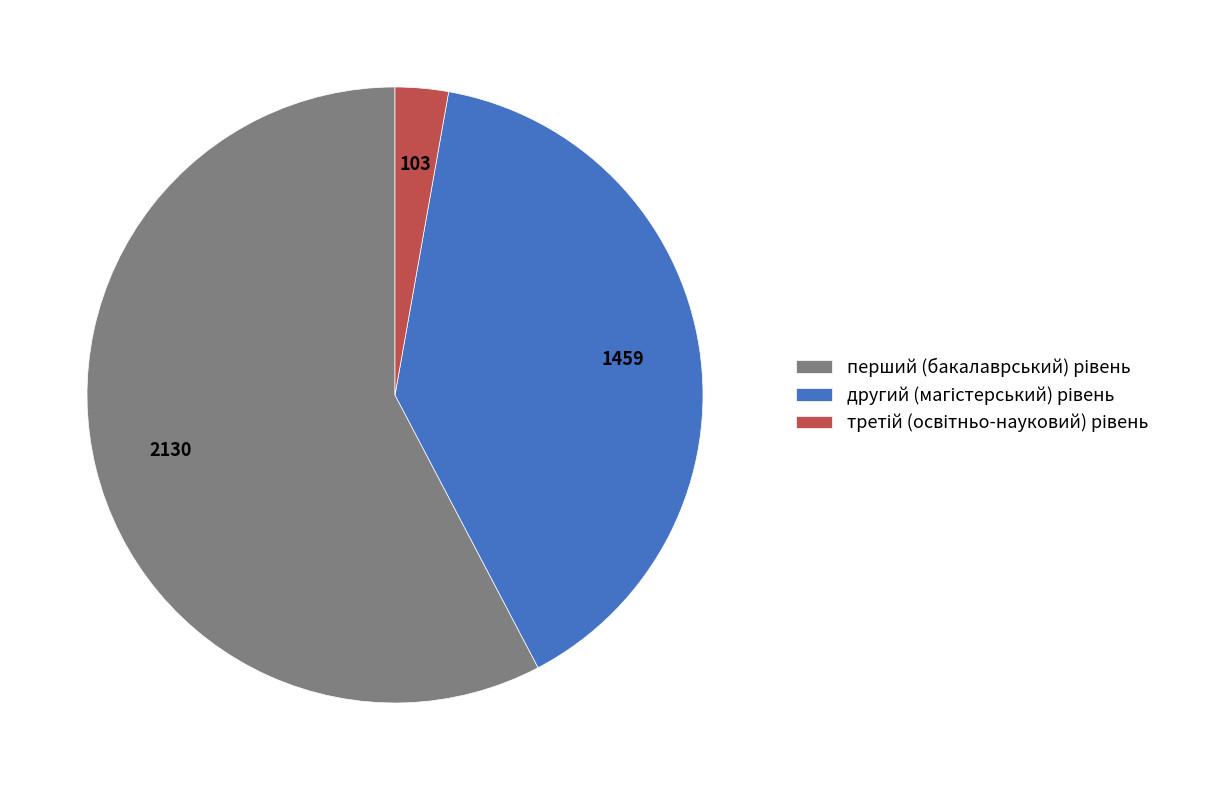

How many slices are in this pie chart?

3